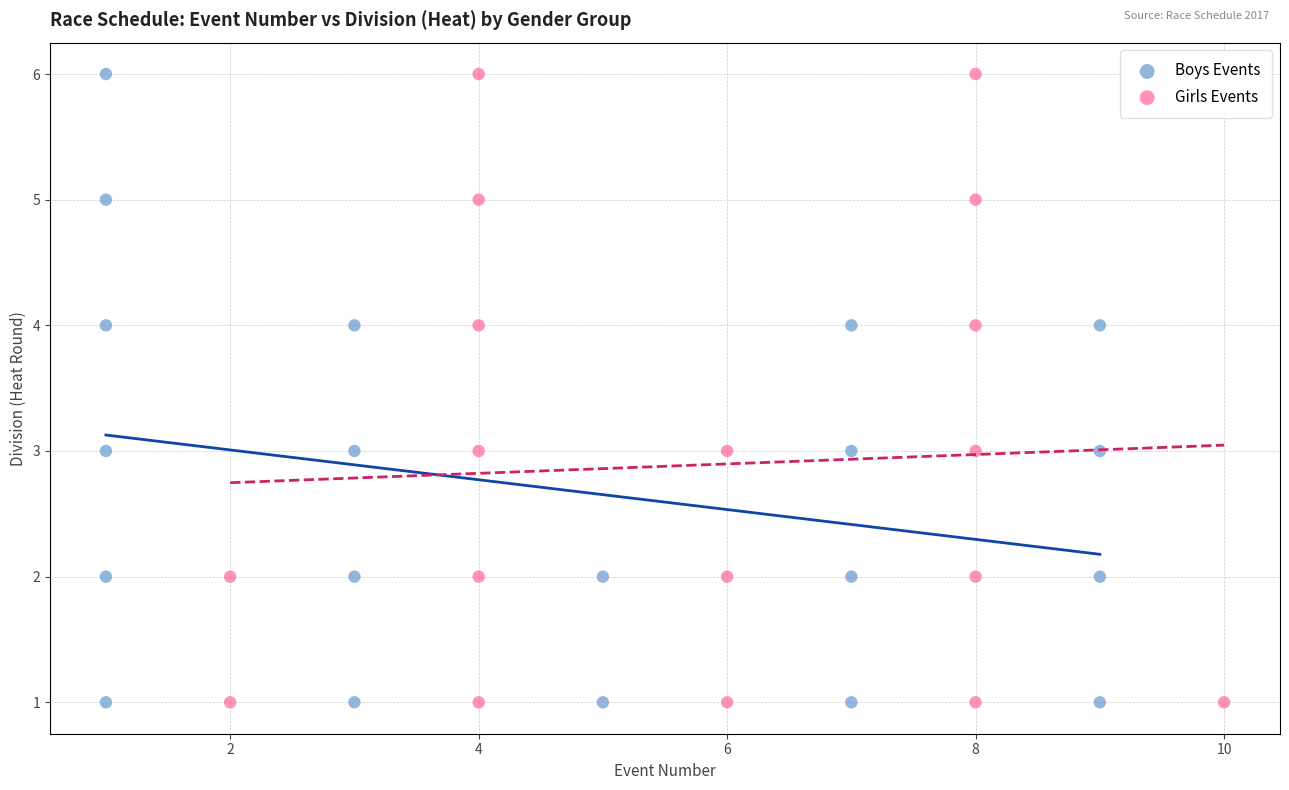

What are all the series names shown in the legend?

Boys Events, Girls Events